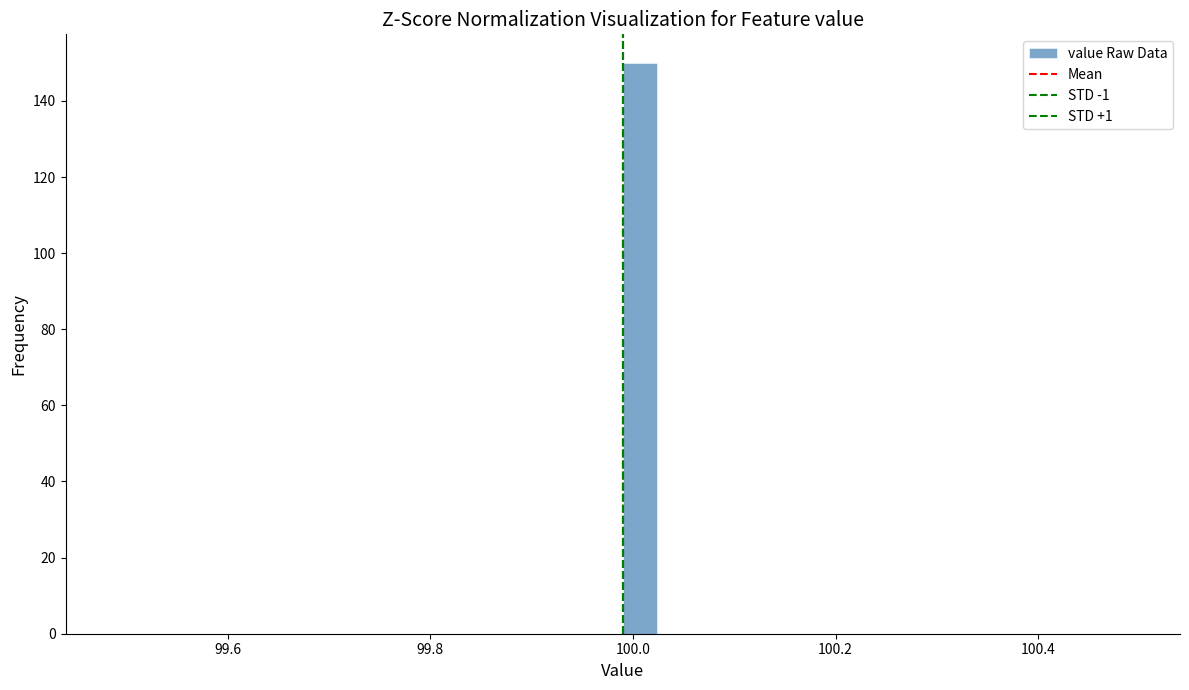

Around what value on the x-axis is the tallest bar? Give the approximate position of its centre, as read against the axis.

100.00